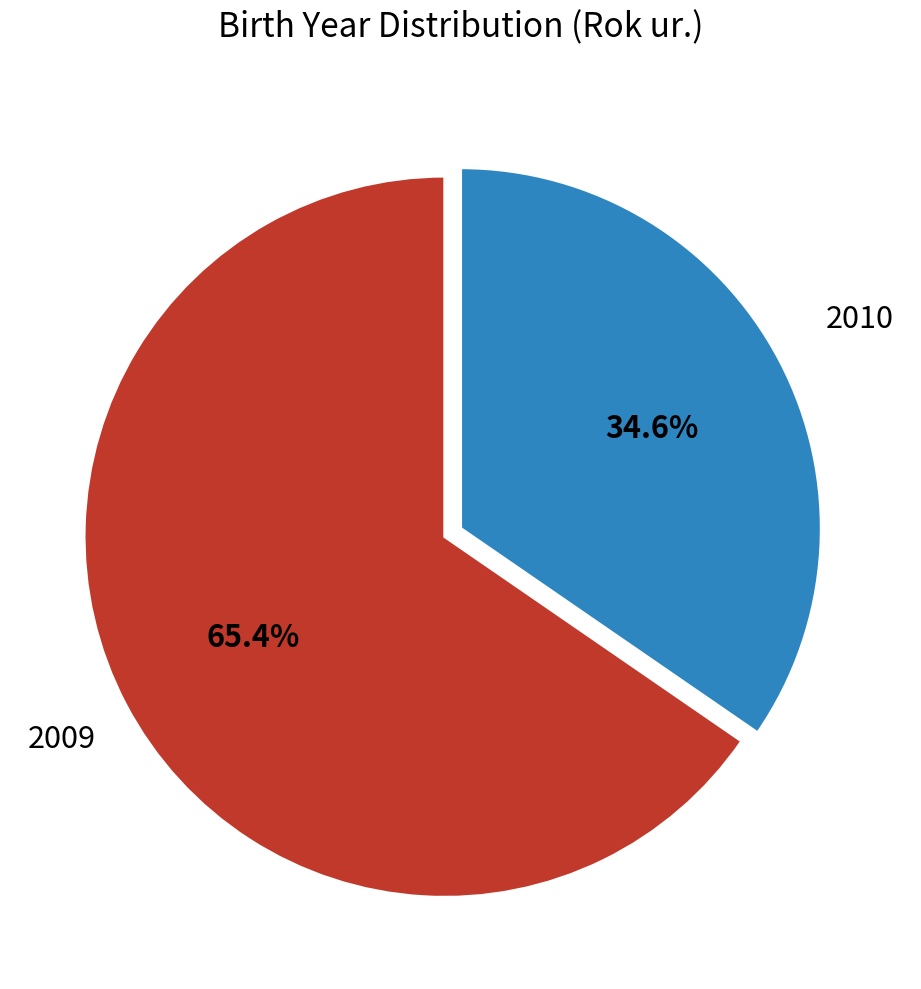

What is the ratio of the value at 2009 to the value at 2010?

1.9